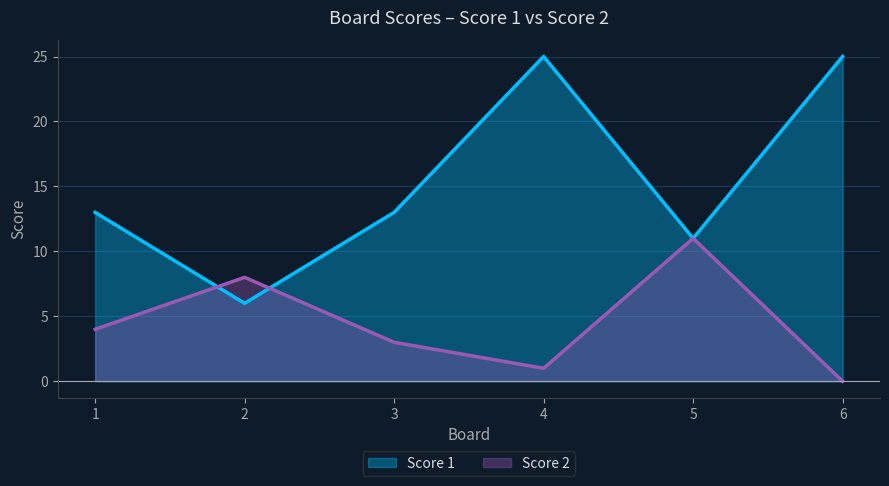

What is the difference between the maximum and minimum values in the Score 1 series?

19